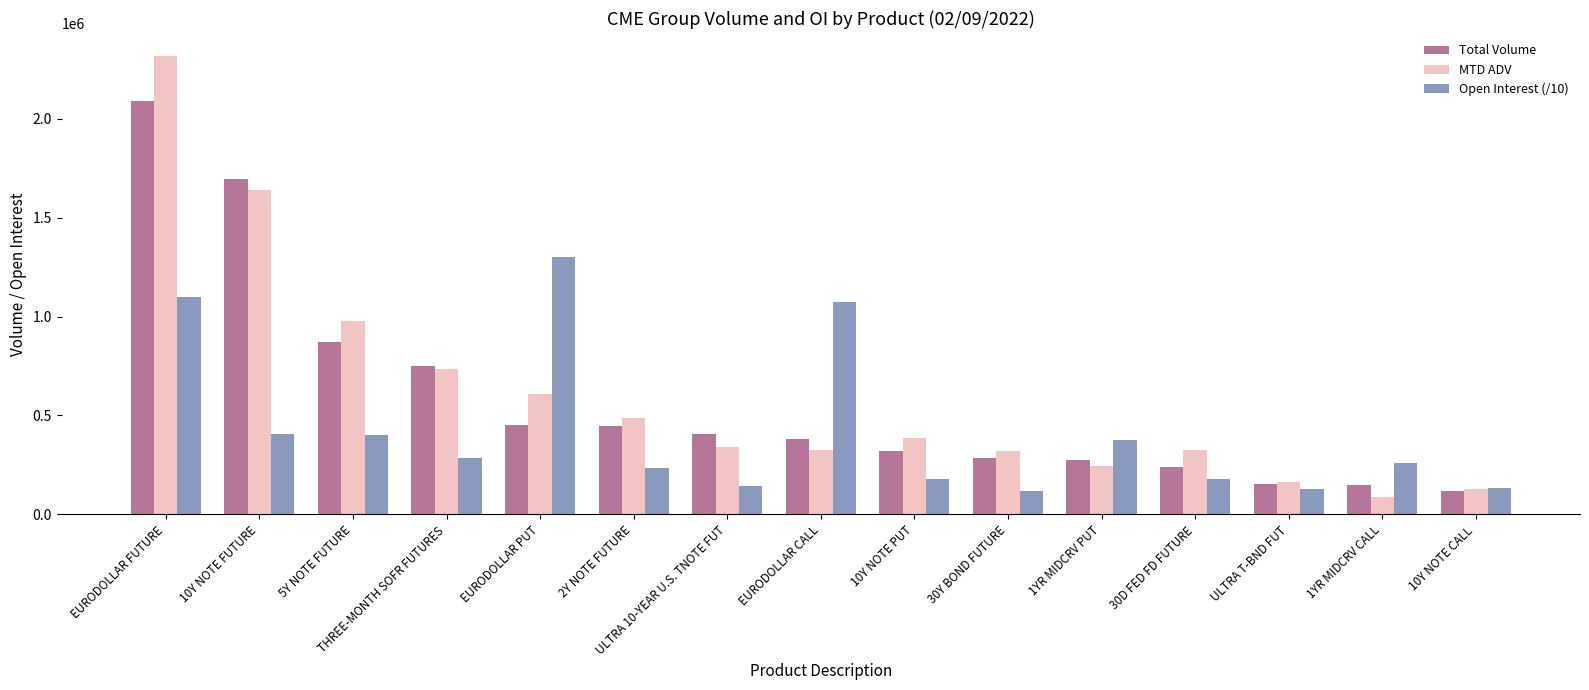

What is the average value of the MTD ADV series?

606109.4